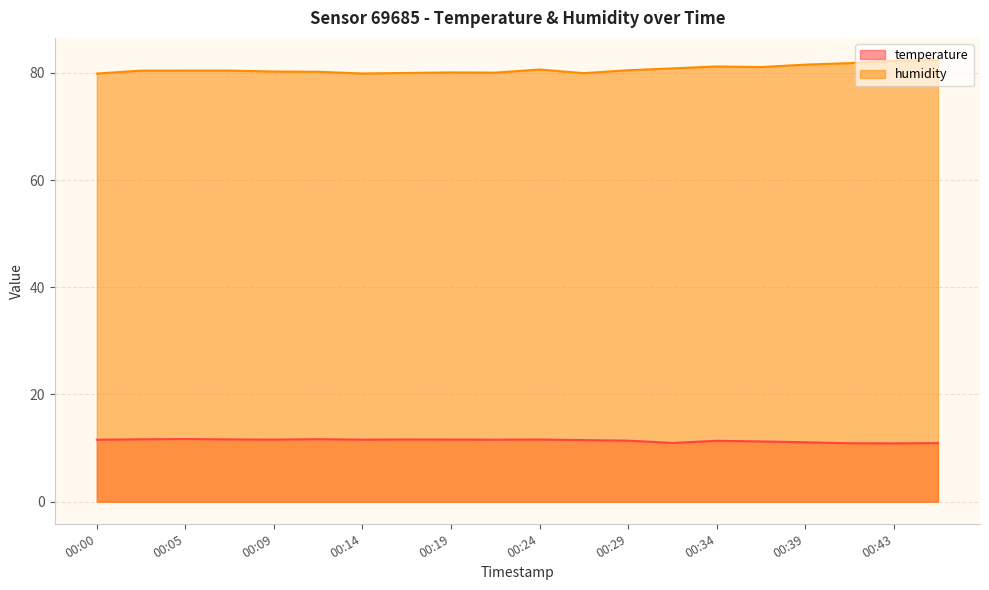

Which category has the lowest value in the temperature series?

00:43